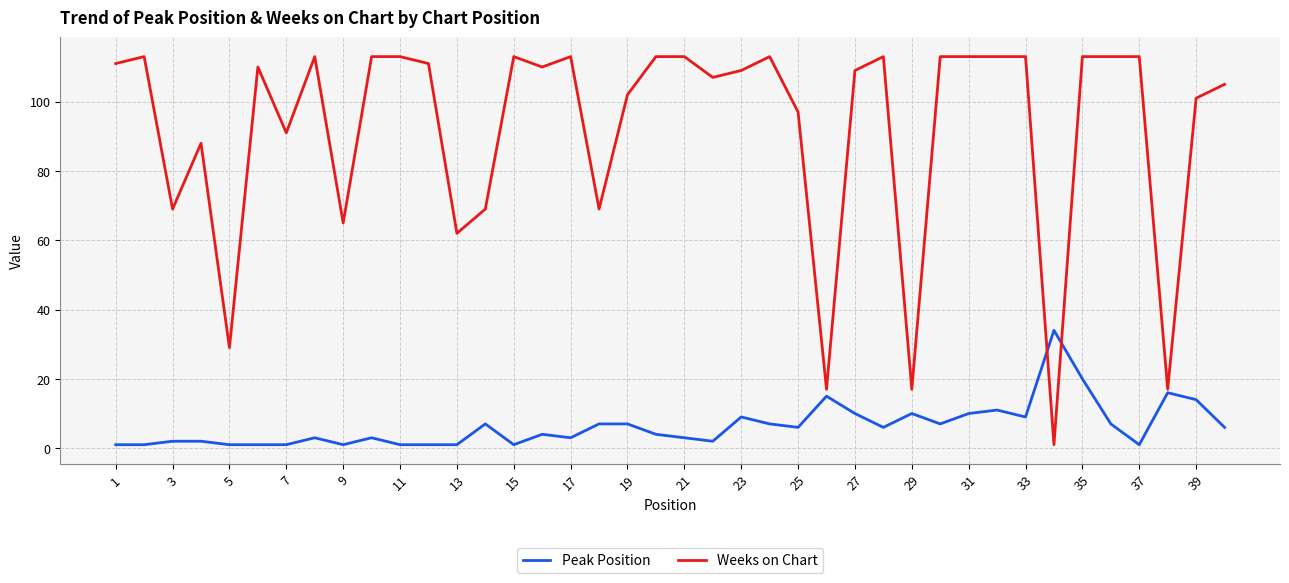

Which series has the widest spread of values?

Weeks on Chart